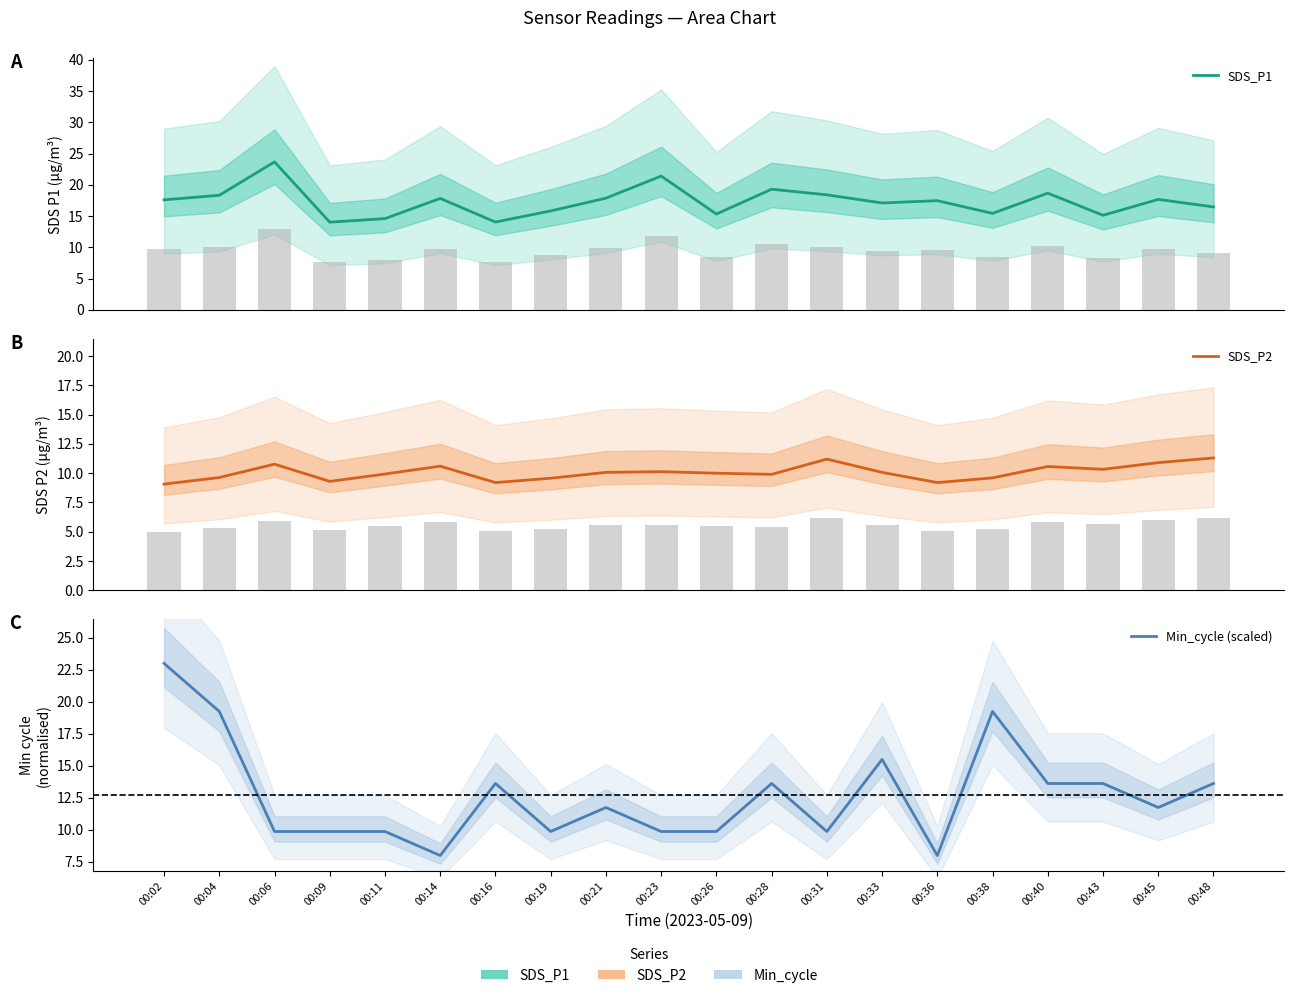

The SDS_P2 series shows 11.2 at 00:31. True or false?

True